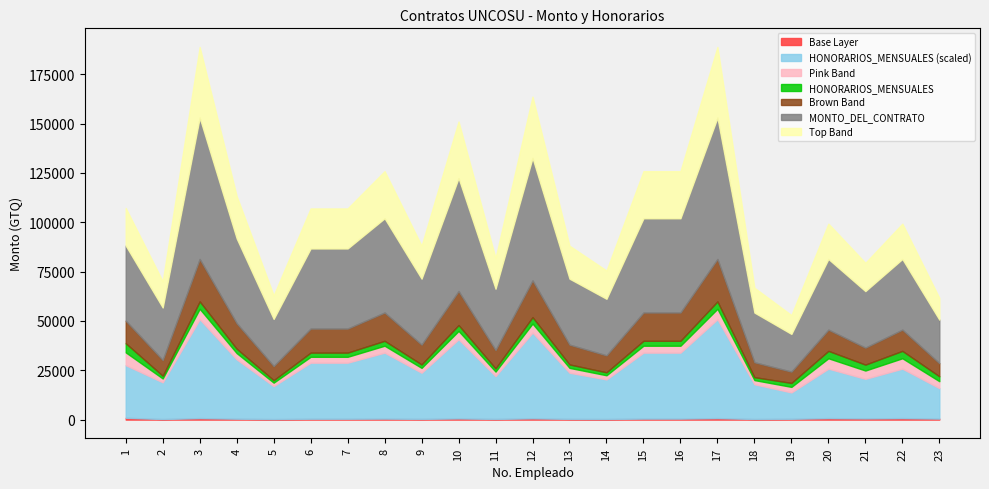

The value of HONORARIOS_MENSUALES at 23 is 6990.7. True or false?

False